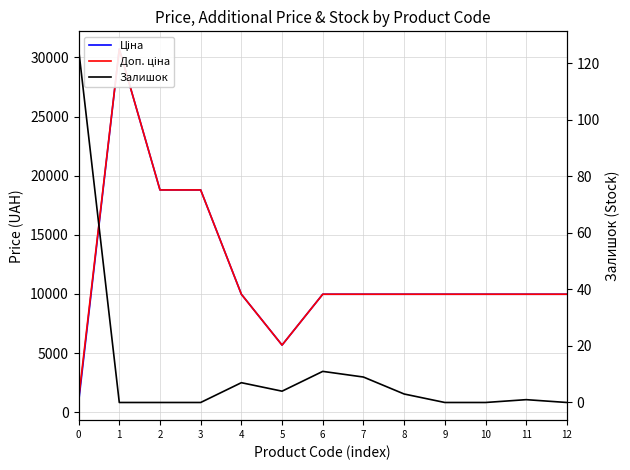

Is the value of Залишок at 7 greater than the value of Доп. ціна at 11?

No